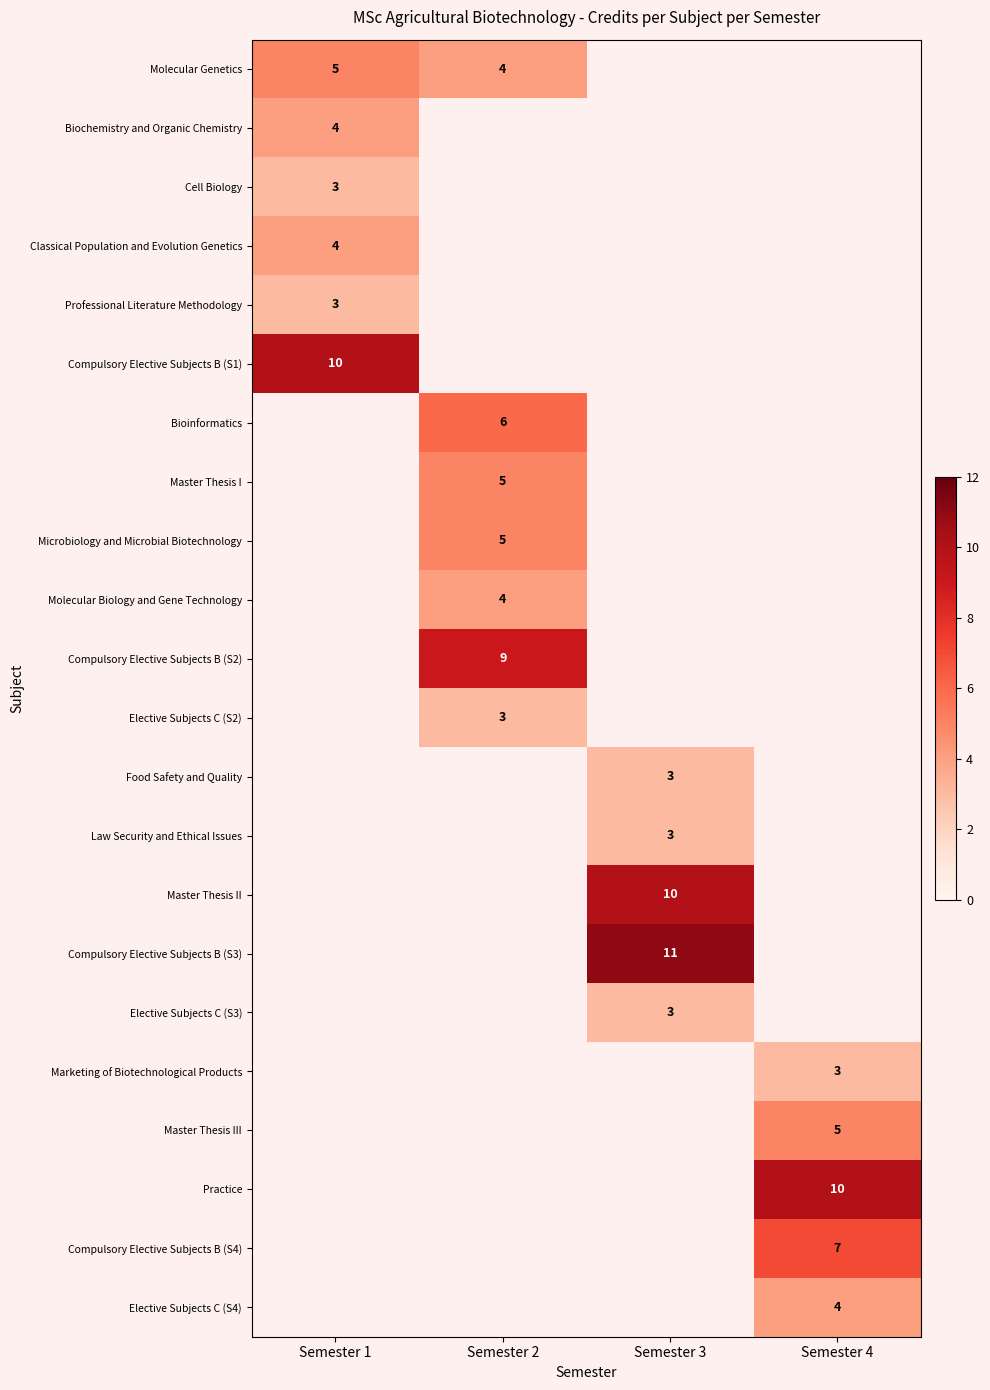

True or false: Classical Population and Evolution Genetics has a value of 4 at Semester 1.

True